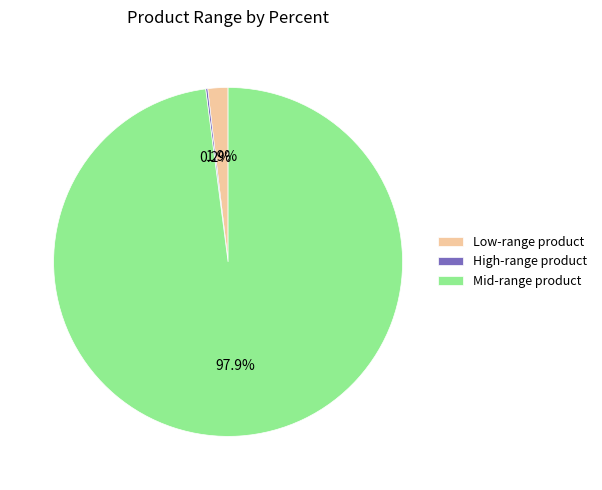

Which slice is the largest?

Mid-range product